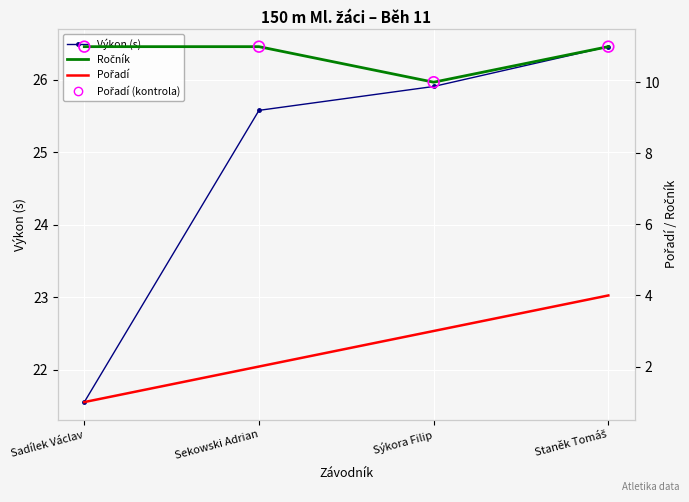

Which series has the largest total across all categories?

Výkon (s)